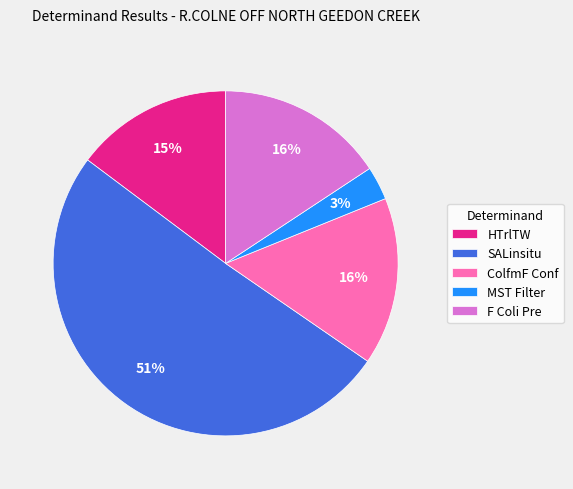

Approximately how many times larger is the value at MST Filter compared to F Coli Pre?

0.2